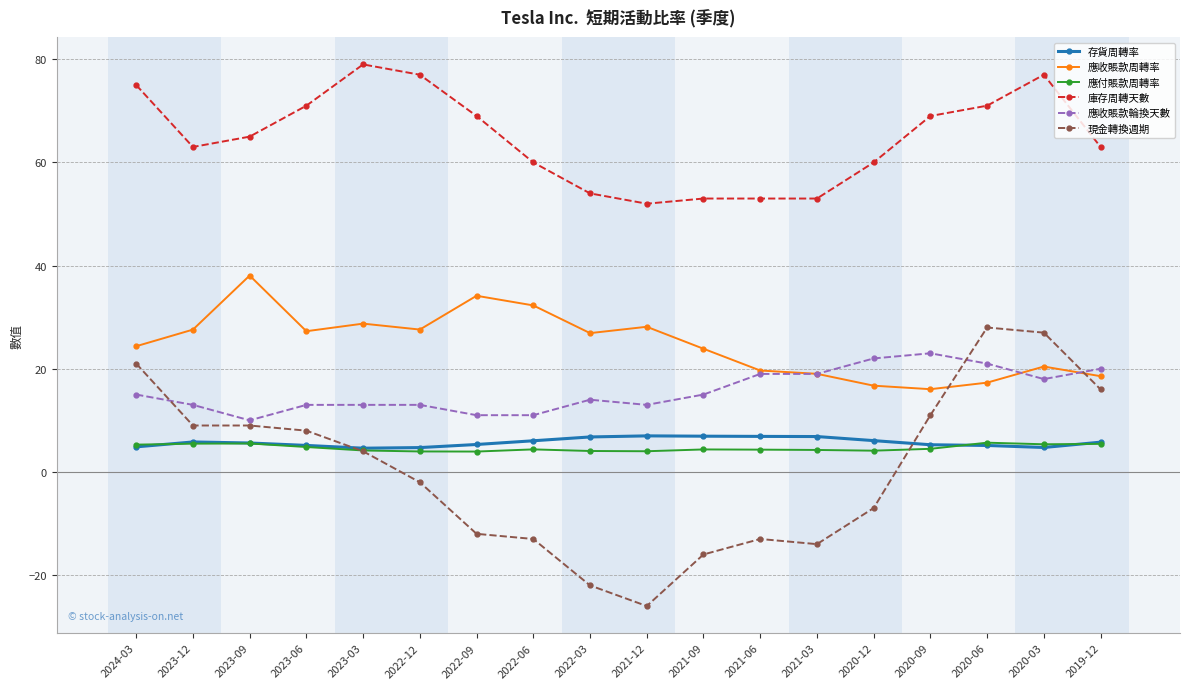

Which series has the largest total across all categories?

庫存周轉天數